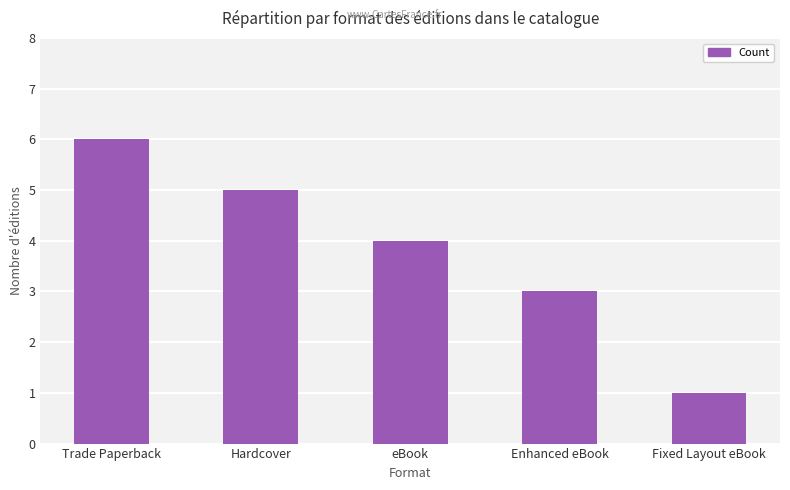

At which label is the value closest to 3?

Enhanced eBook